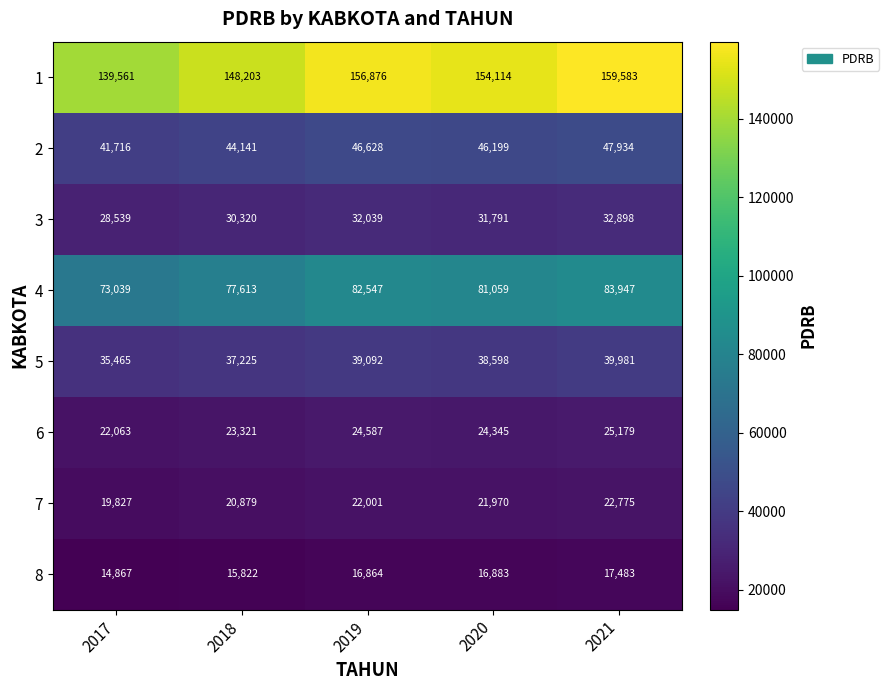

Is it true that 5 equals 35465 at 2017?

True